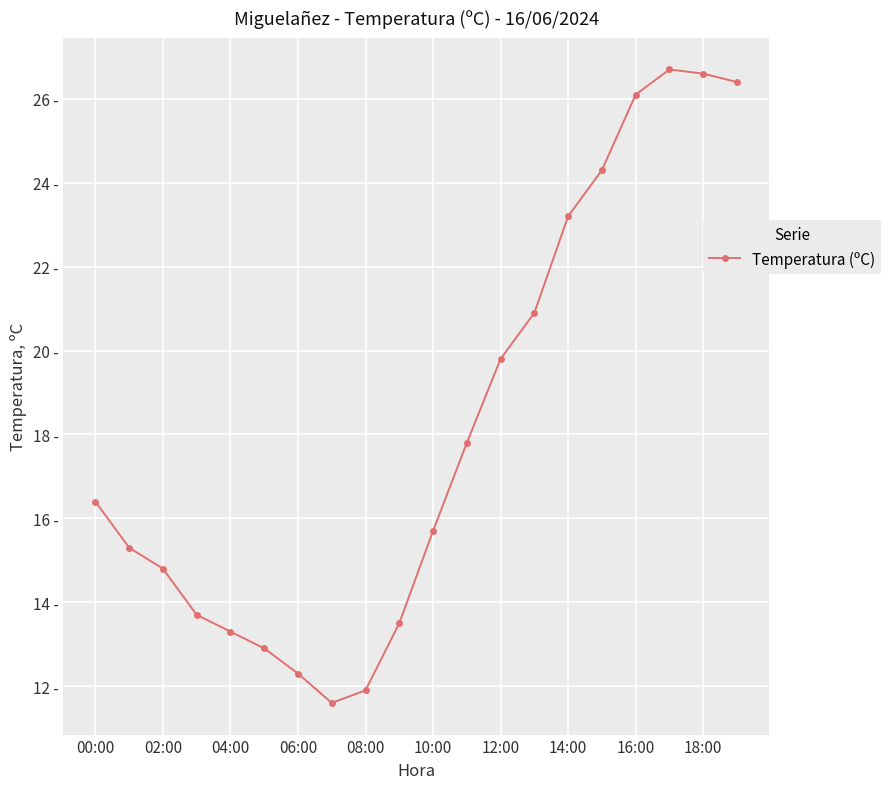

How many points are lower than both their immediate neighbors (excluding endpoints)?

1